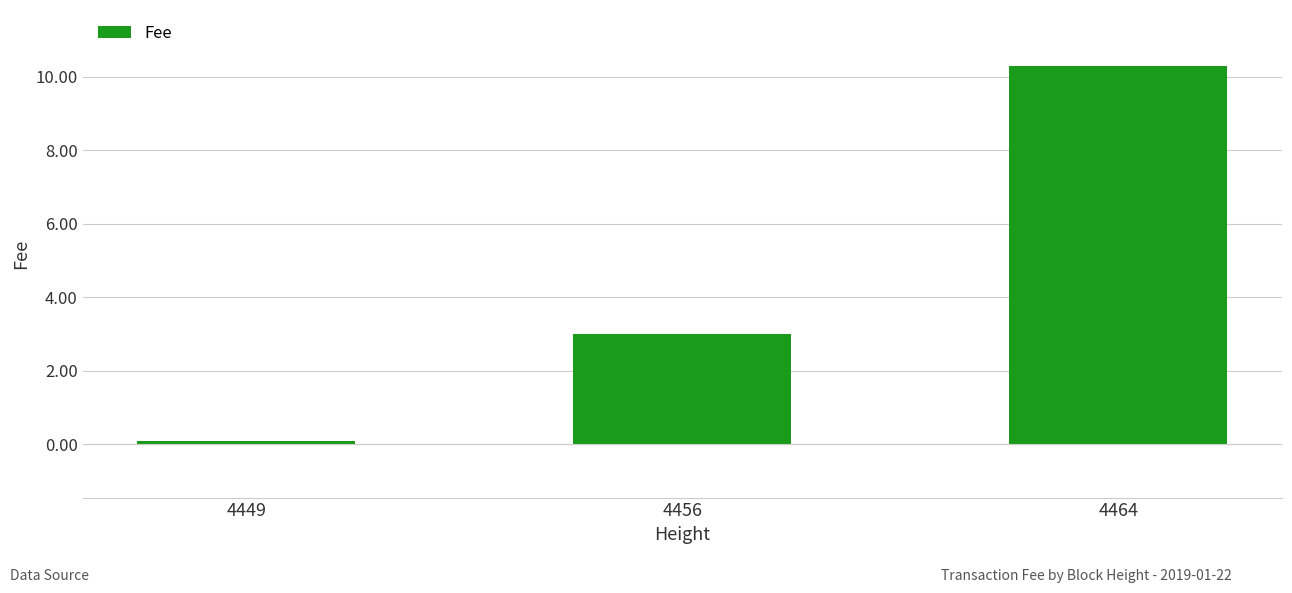

At which label does the data first exceed 3?

4456